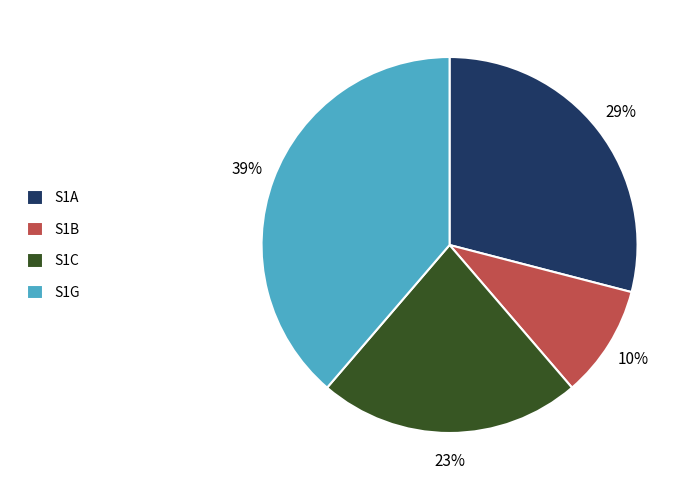

Which category has the biggest portion of the pie?

S1G